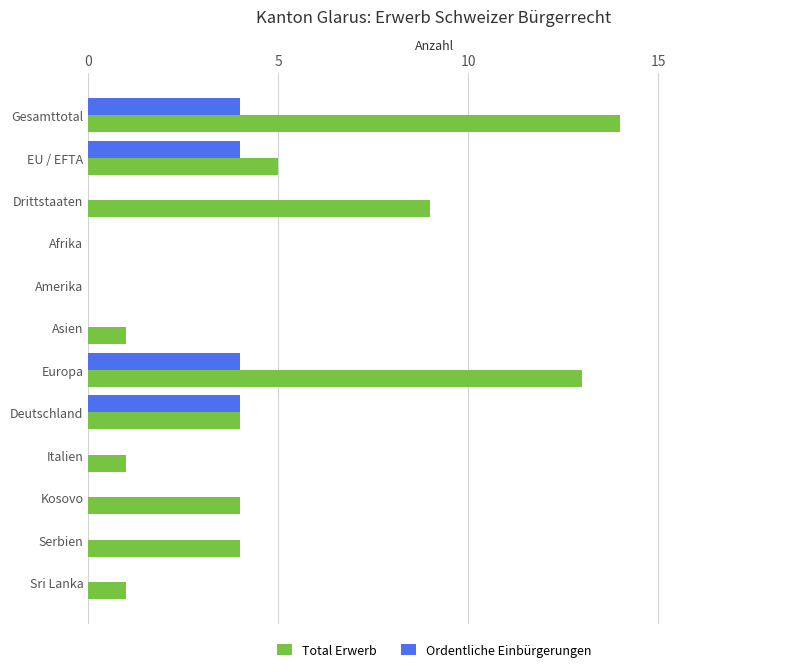

What is the sum of the Total Erwerb values at Deutschland and Afrika?

4